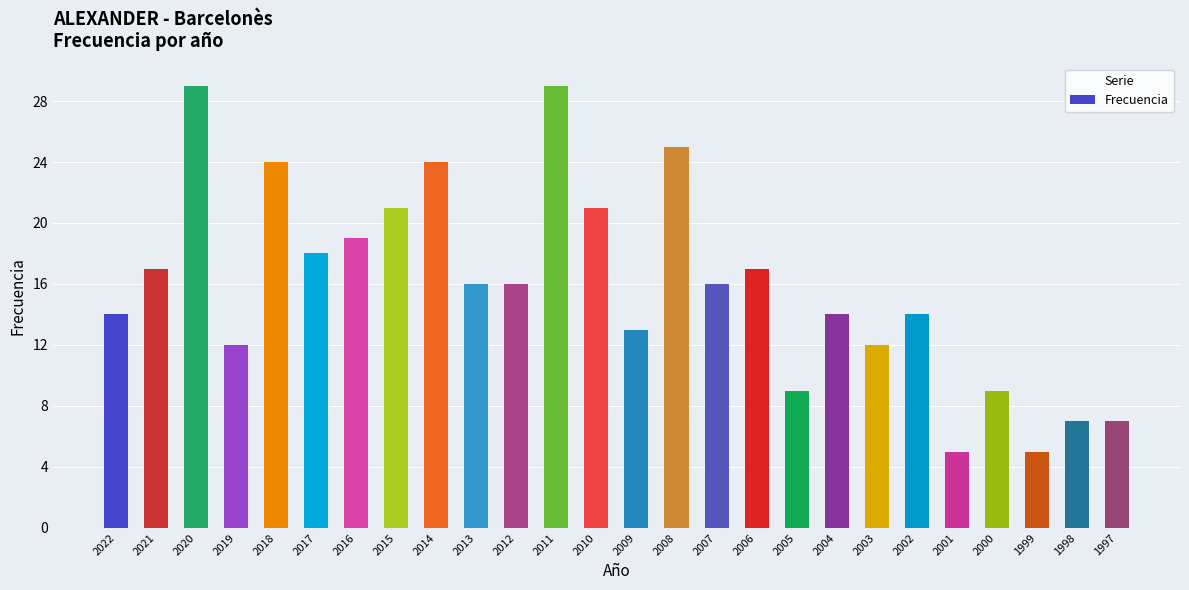

How many distinct data groups are displayed?

1